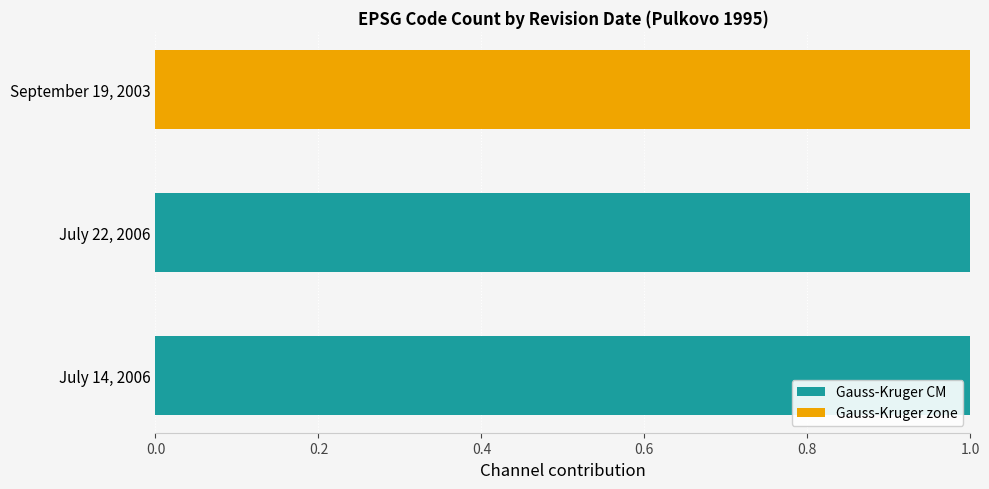

Is it true that Gauss-Kruger CM equals -1 at September 19, 2003?

False